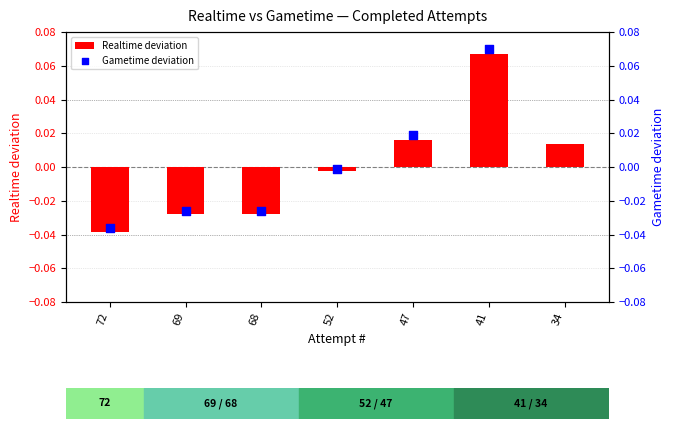

Is the value of Realtime deviation at 34 greater than the value of Gametime deviation at 47?

No